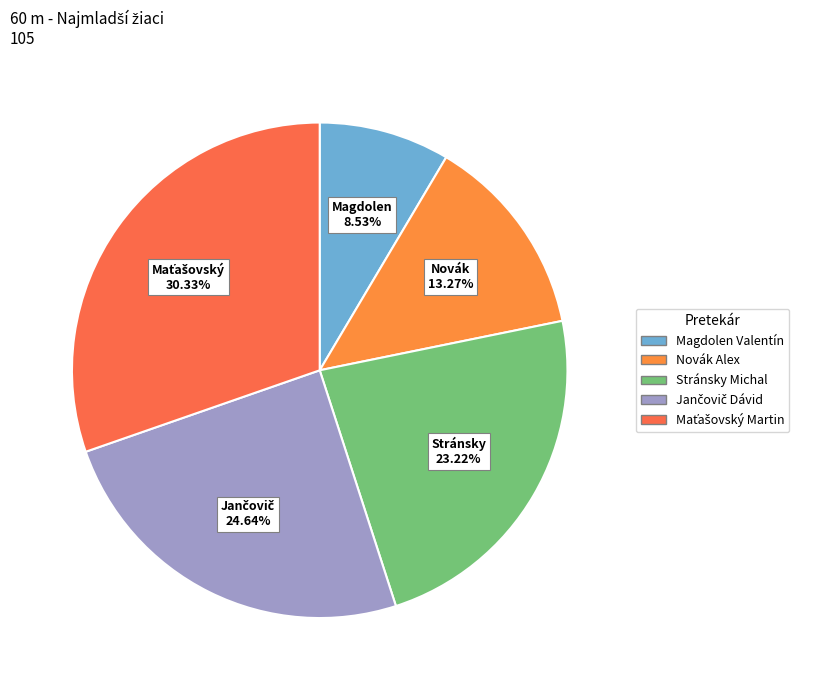

Which slice is the smallest?

Magdolen Valentín